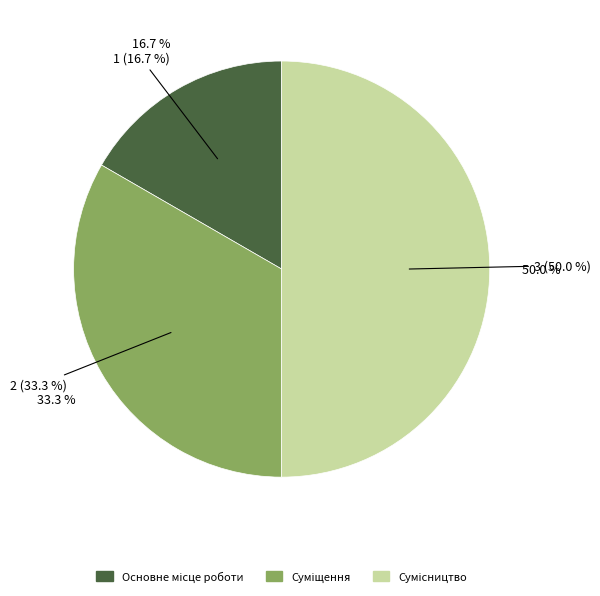

How many slices are in this pie chart?

3